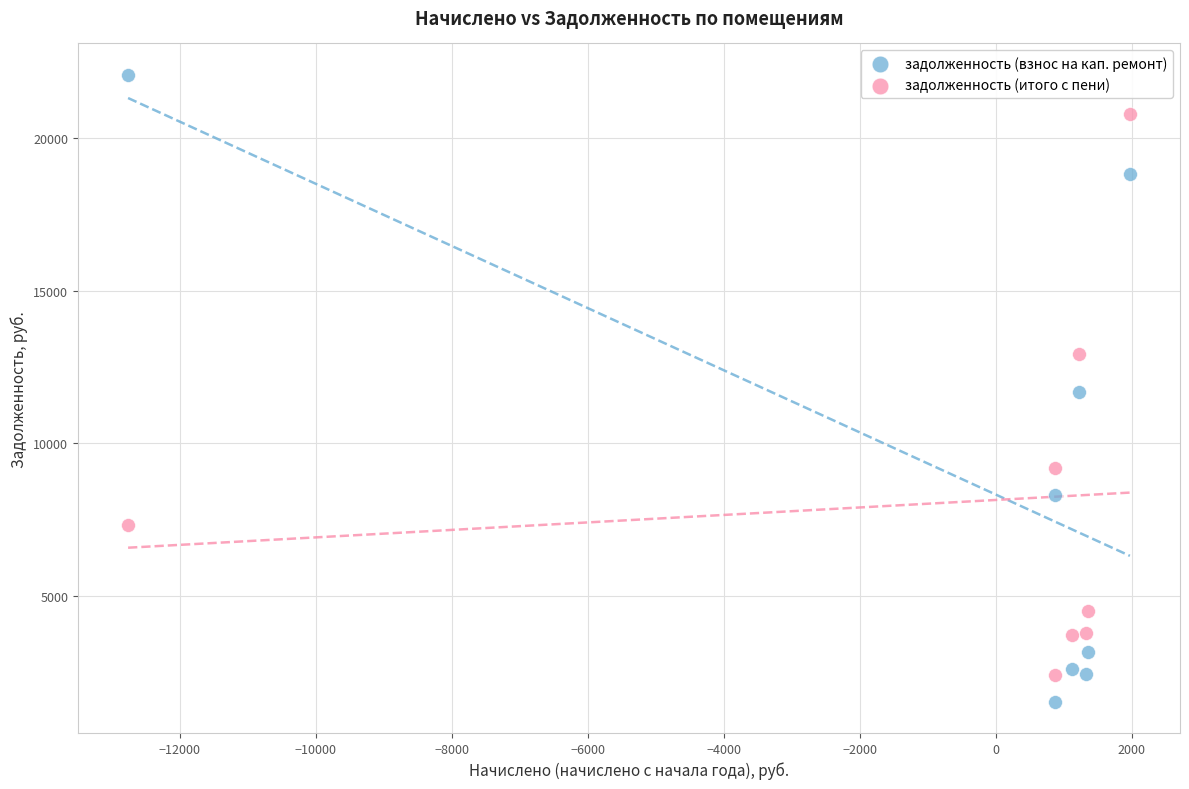

Which series has the largest Y range (max minus min)?

задолженность (взнос на кап. ремонт)